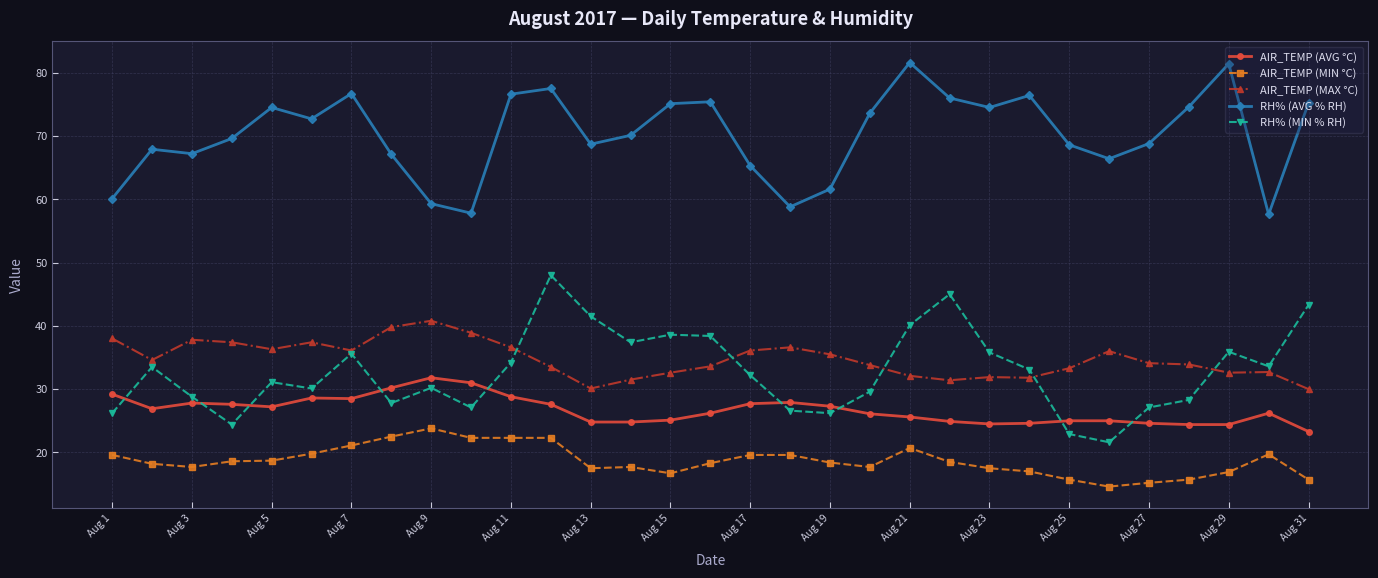

How many data points does each series have?

31